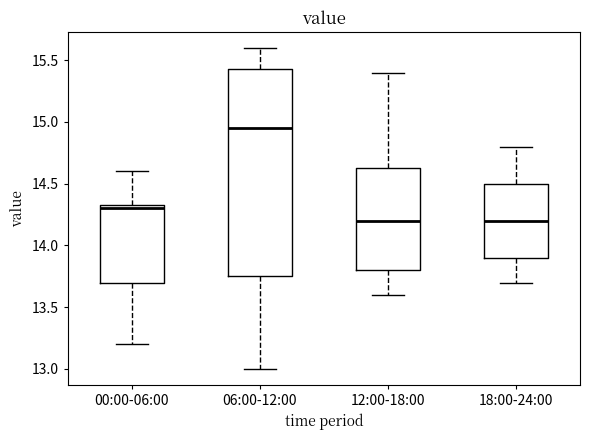

Comparing the boxes themselves (not the whiskers), which one is the tallest?

06:00-12:00